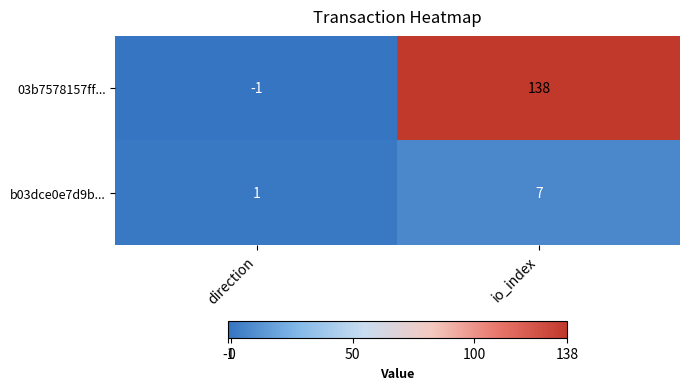

Is the value of b03dce0e7d9b... at direction greater than the value of 03b7578157ff... at io_index?

No